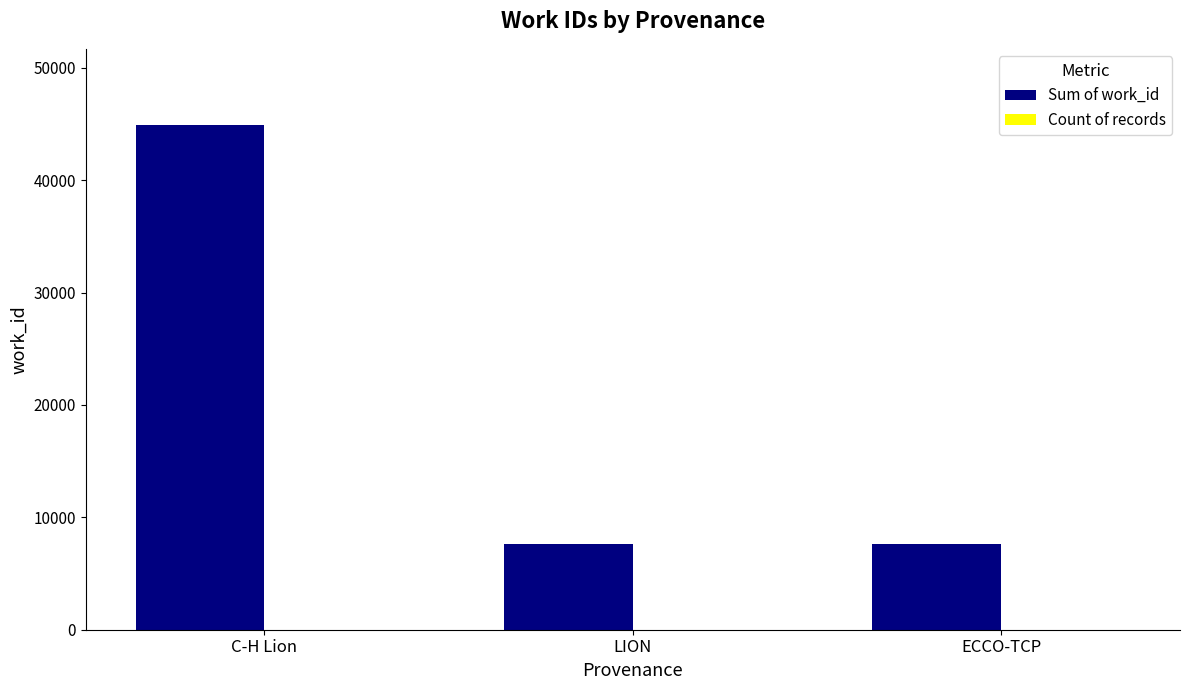

At which category is the sum across all series the highest?

C-H Lion